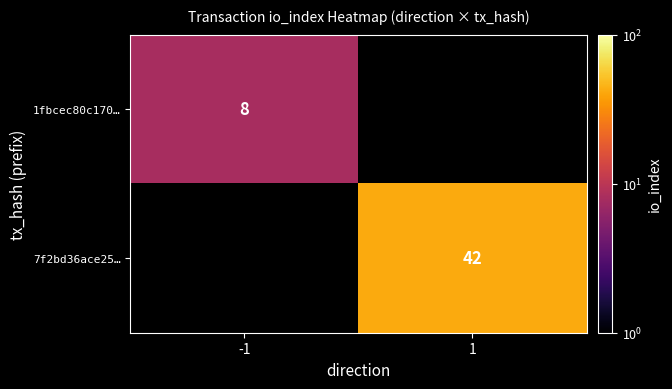

How many categories are shown in the chart?

2